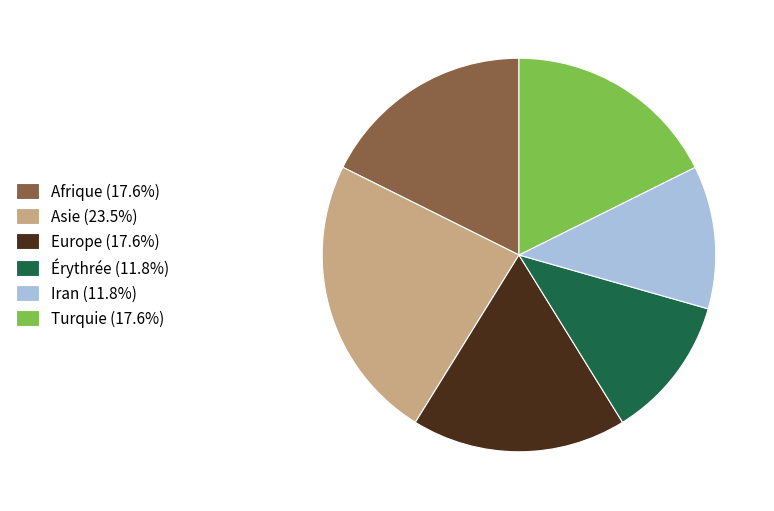

What is the ratio of the value at Iran (11.8%) to the value at Europe (17.6%)?

0.7